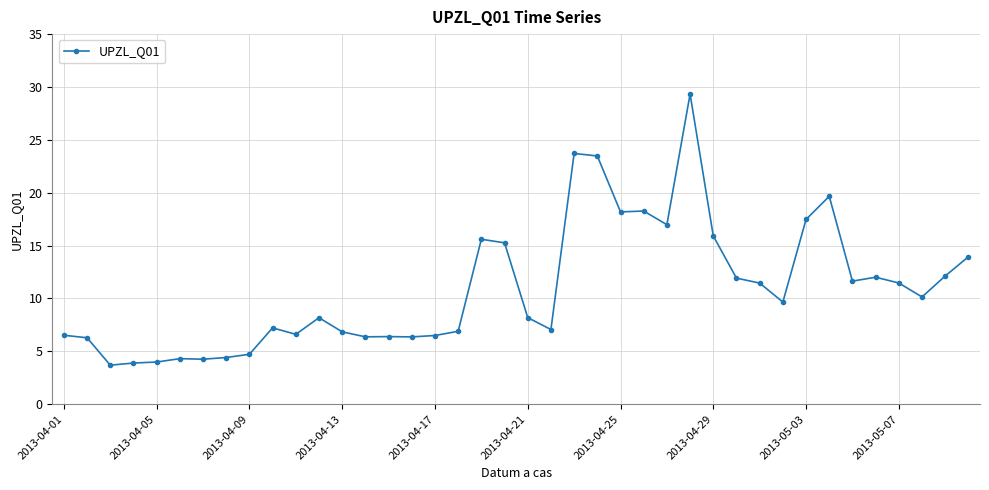

What is the sum of all values?

436.8